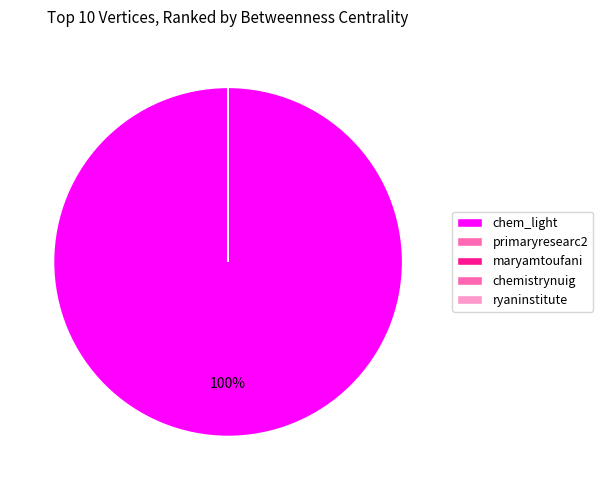

Combined, what portion of the pie is chemistrynuig and chem_light?

100.0%